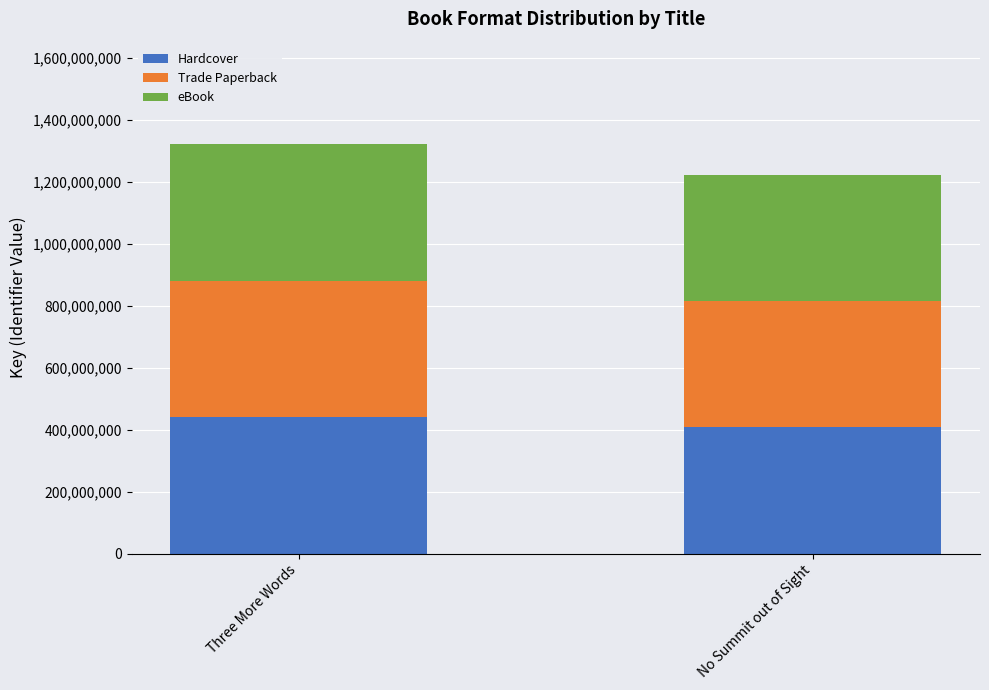

How many bars are there in total?

2